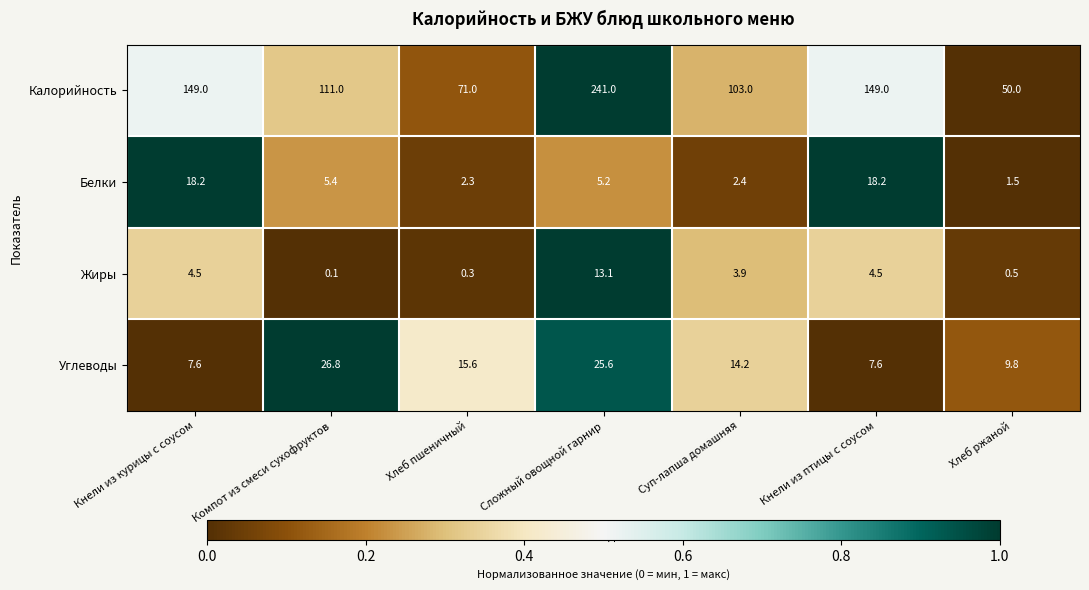

At how many categories does at least one series exceed 0?

7